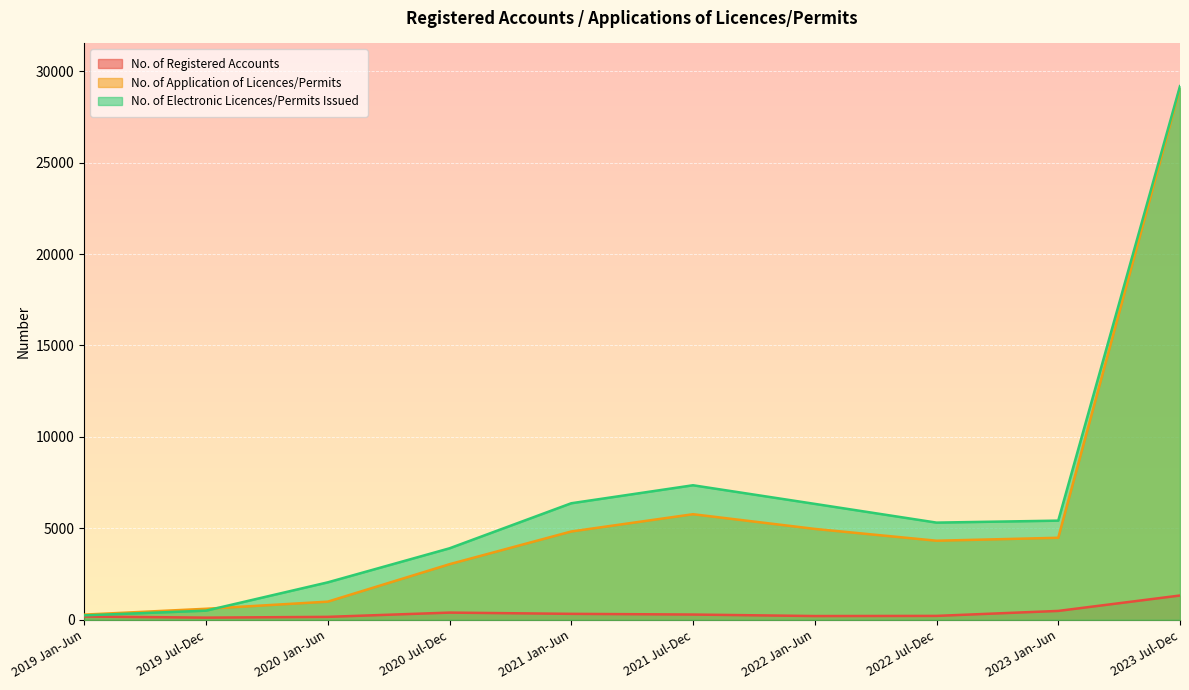

Reading left to right, extract all data points from this chart.

No. of Registered Accounts: 2019 Jan-Jun=182	2019 Jul-Dec=120	2020 Jan-Jun=162	2020 Jul-Dec=395	2021 Jan-Jun=327	2021 Jul-Dec=289	2022 Jan-Jun=207	2022 Jul-Dec=215	2023 Jan-Jun=487	2023 Jul-Dec=1330
No. of Application of Licences/Permits: 2019 Jan-Jun=285	2019 Jul-Dec=604	2020 Jan-Jun=994	2020 Jul-Dec=3041	2021 Jan-Jun=4830	2021 Jul-Dec=5774	2022 Jan-Jun=4971	2022 Jul-Dec=4325	2023 Jan-Jun=4486	2023 Jul-Dec=29075
No. of Electronic Licences/Permits Issued: 2019 Jan-Jun=244	2019 Jul-Dec=501	2020 Jan-Jun=2049	2020 Jul-Dec=3910	2021 Jan-Jun=6373	2021 Jul-Dec=7357	2022 Jan-Jun=6339	2022 Jul-Dec=5315	2023 Jan-Jun=5423	2023 Jul-Dec=29177